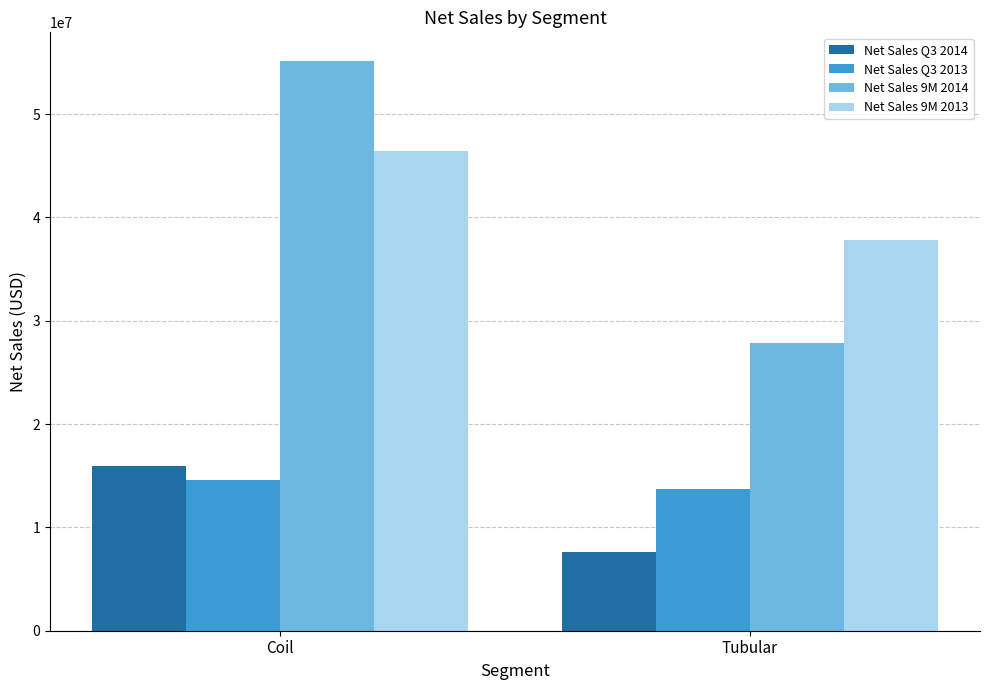

What position from the left is Coil?

1